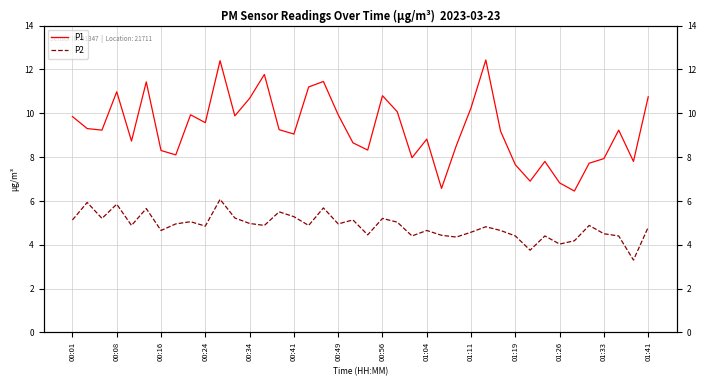

At which category does the chart reach its minimum across all series?

38